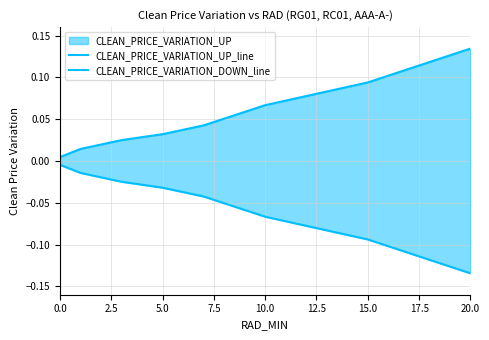

Does the chart display data point markers on the line(s)?

No